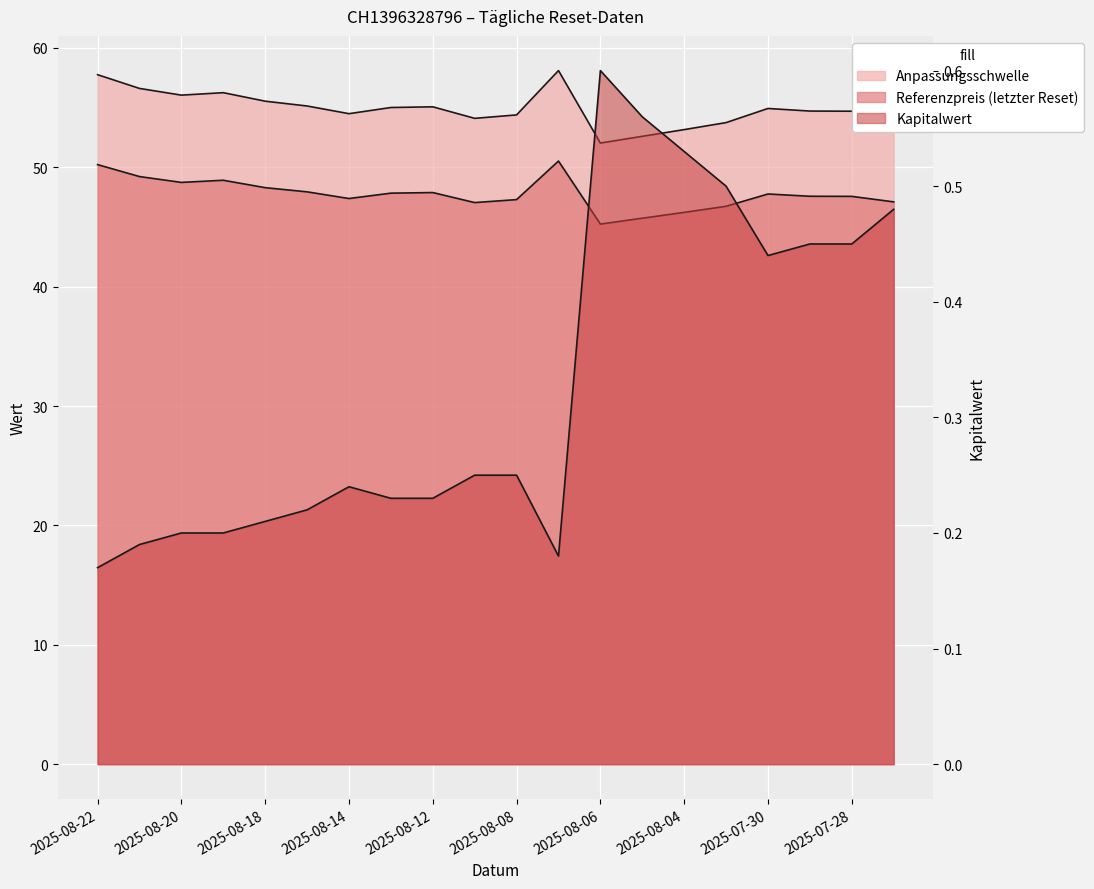

What is the minimum value shown in the chart?

0.2